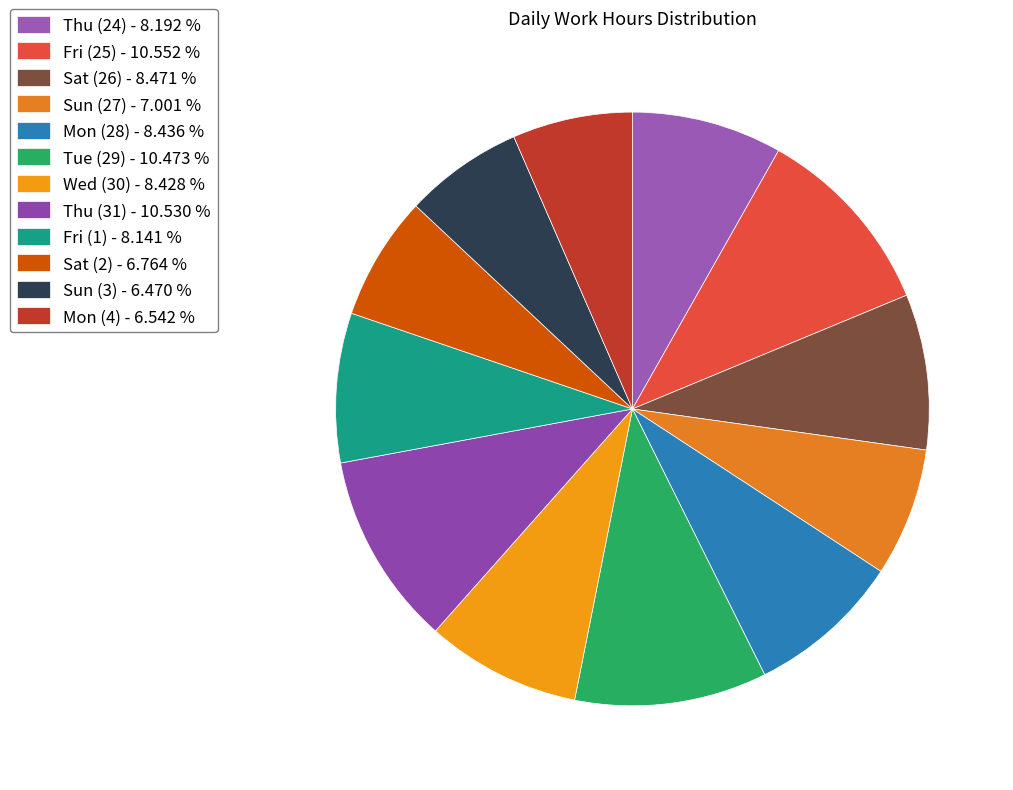

To the nearest percent, what portion does Mon (4) represent?

7%